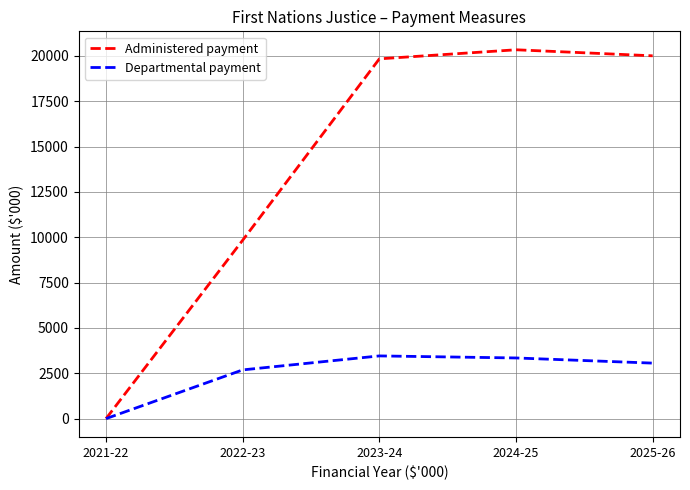

What is the maximum value shown in the chart?

20333